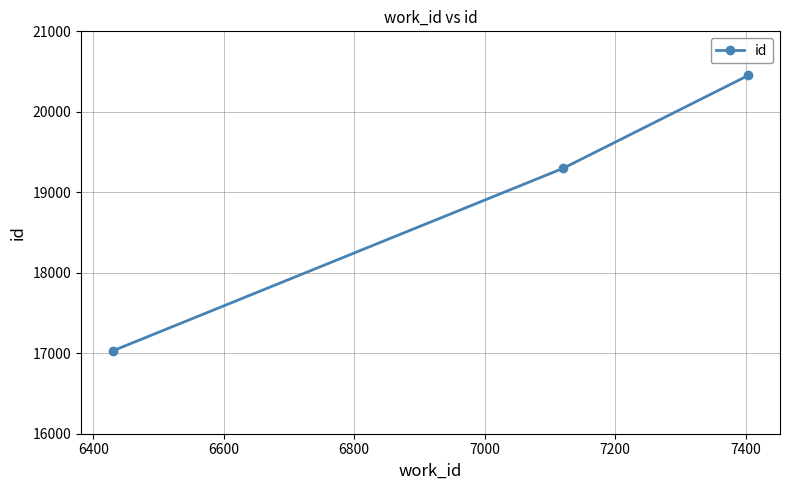

What is the average value?

18926